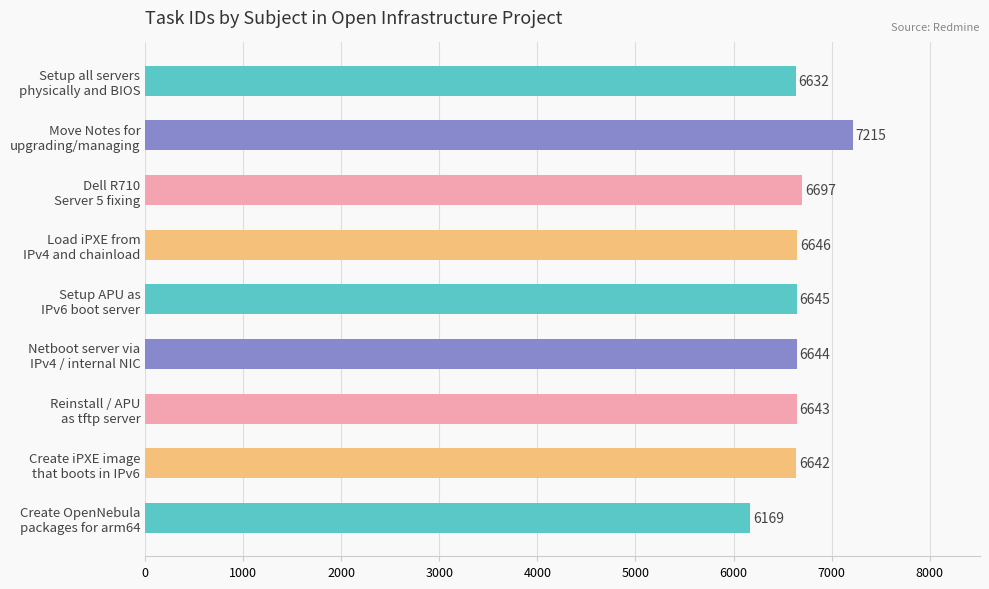

Which category has the lowest value across all series?

Create OpenNebula
packages for arm64